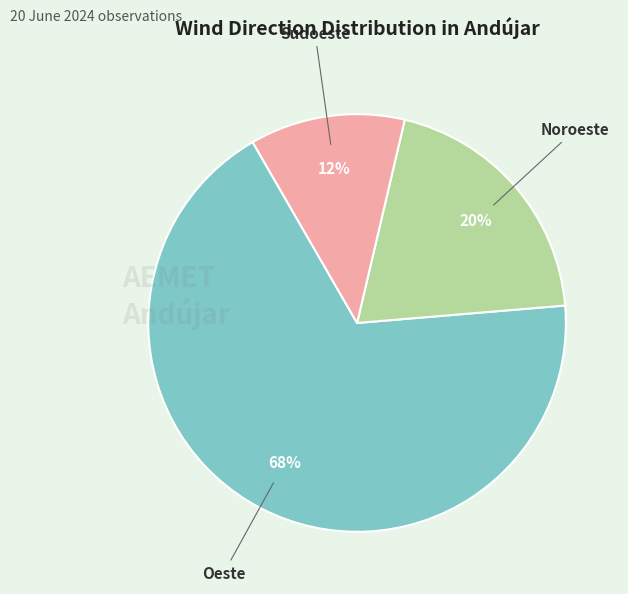

How many slices are in this pie chart?

3